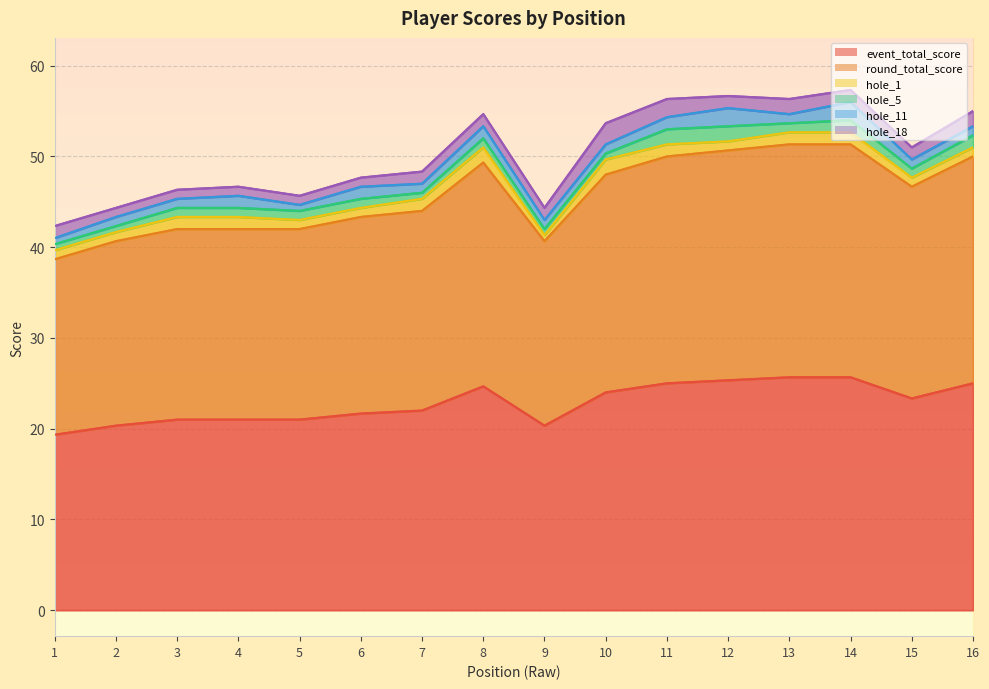

Is it true that event_total_score equals 21.7 at 6?

True